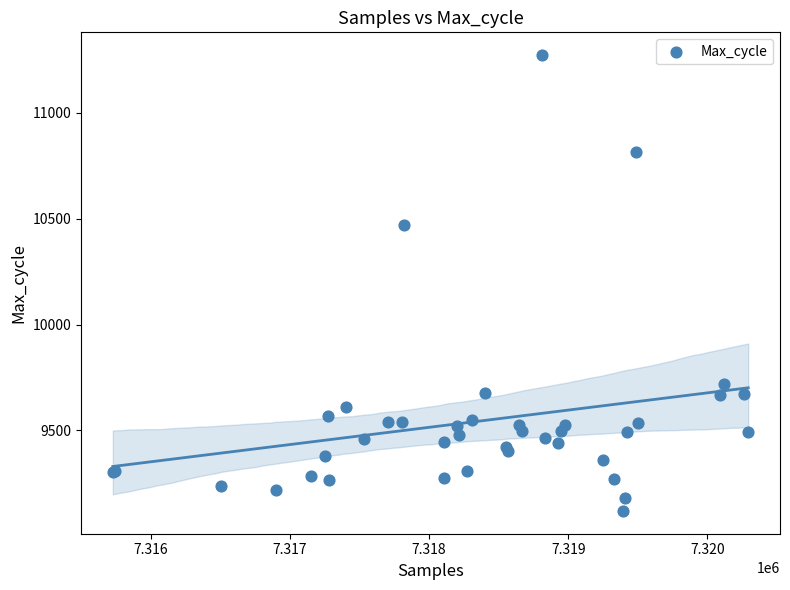

What Y value in the scatter plot is closest to 10196?

10472